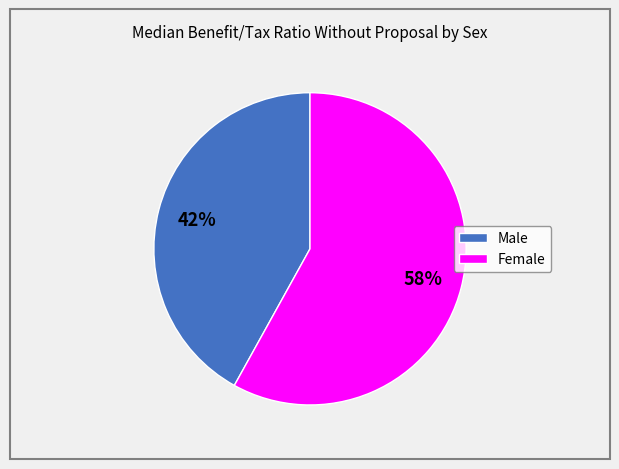

To the nearest percent, what portion does Male represent?

42%